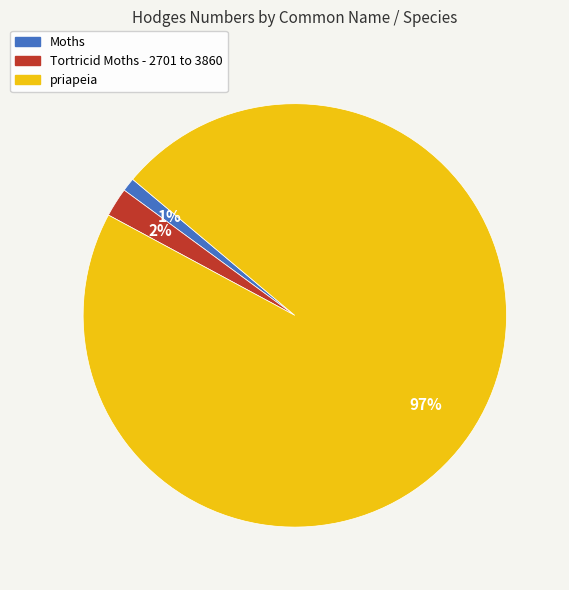

What percentage is the priapeia slice, to the nearest percent?

97%